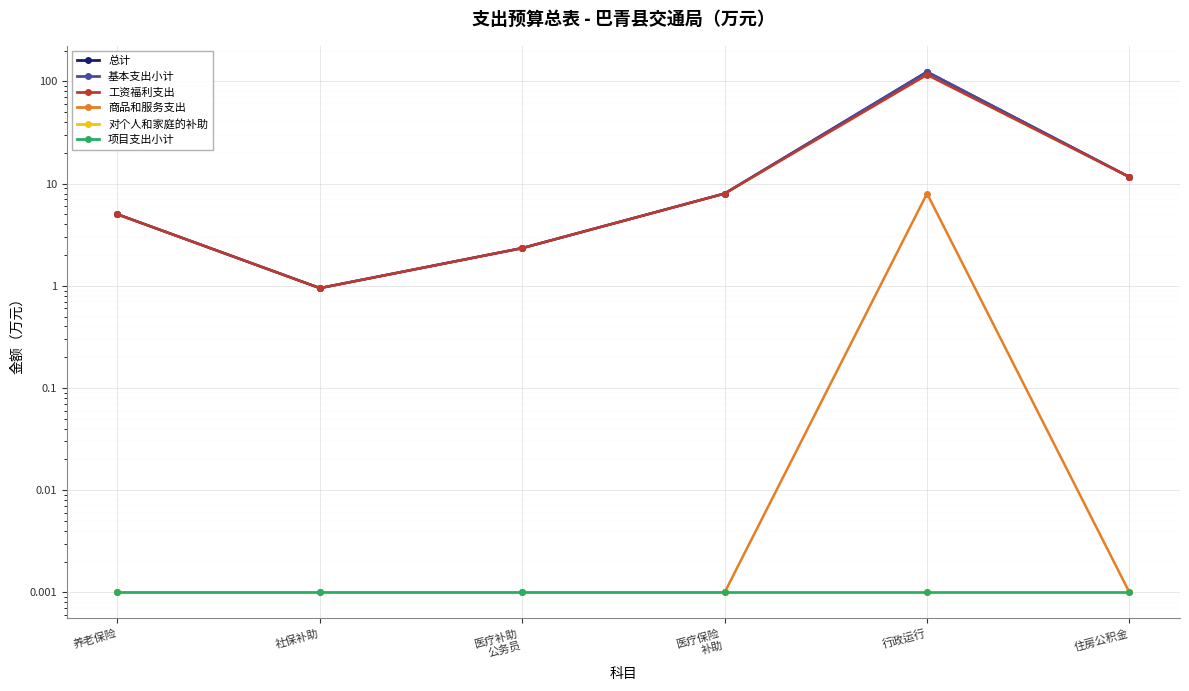

Which series has the widest spread of values?

总计